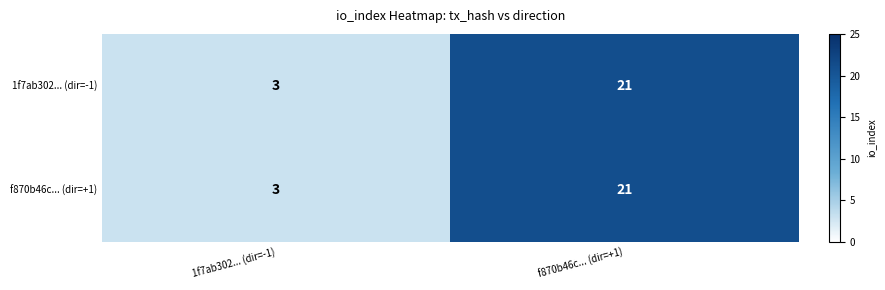

Reading right to left, transcribe all the data shown in this chart.

1f7ab302... (dir=-1): 21	3
f870b46c... (dir=+1): 21	3